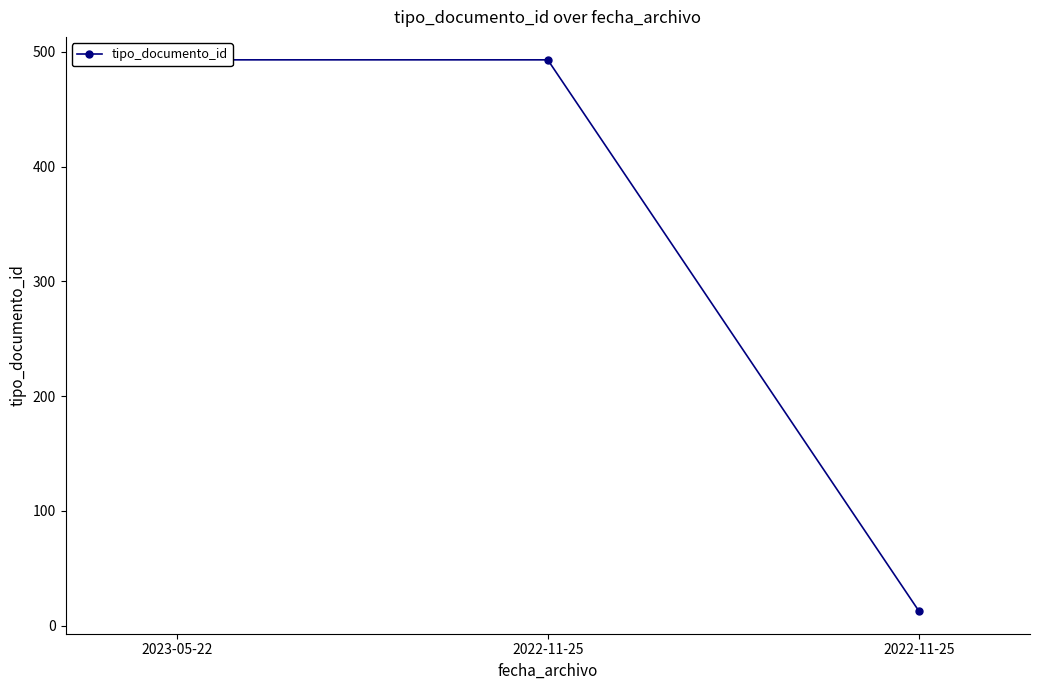

How many data points are less than 493?

1